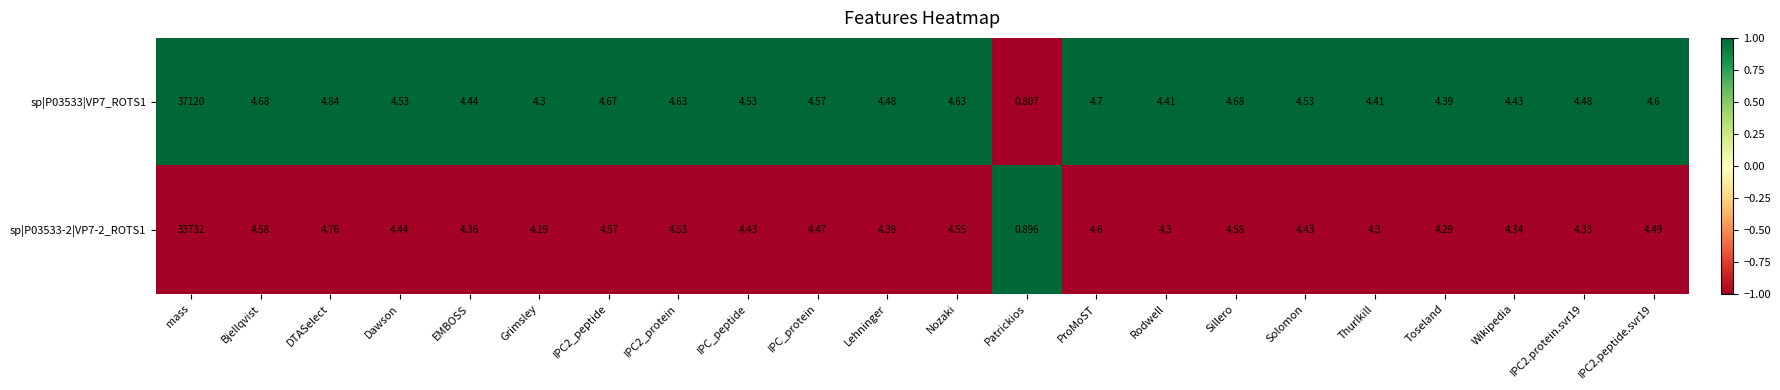

What is the spread (max minus min) of values at Wikipedia?

0.1